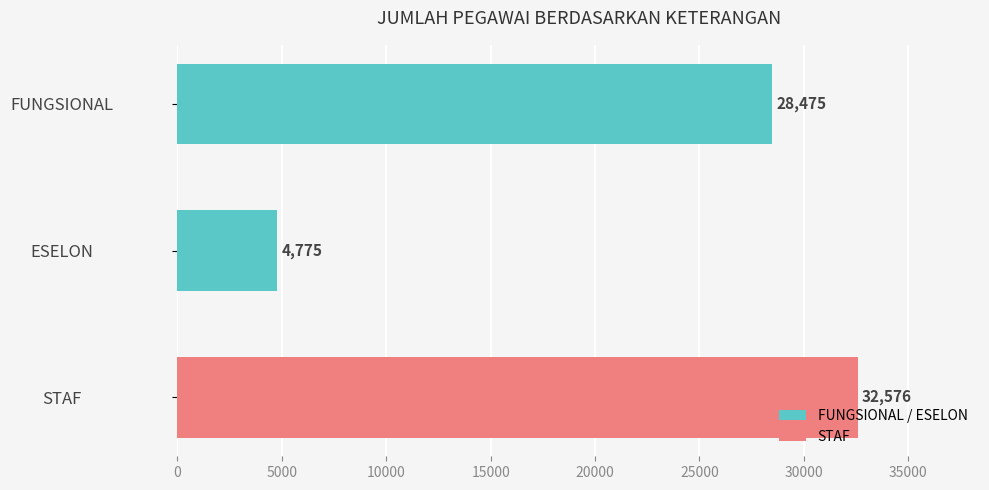

Is it true that the value at FUNGSIONAL is 19126?

False